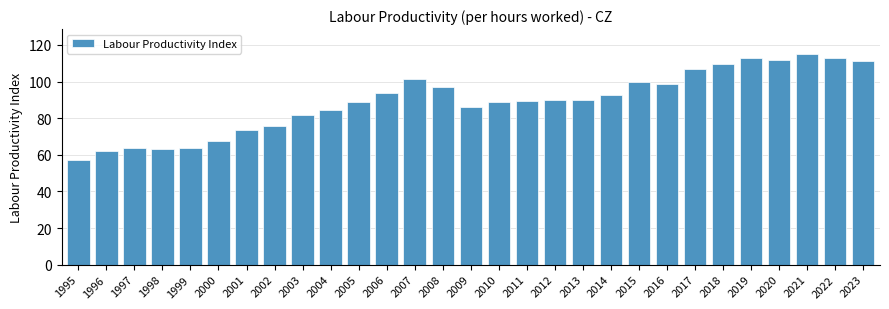

Which label corresponds to the smallest value in the chart?

1995